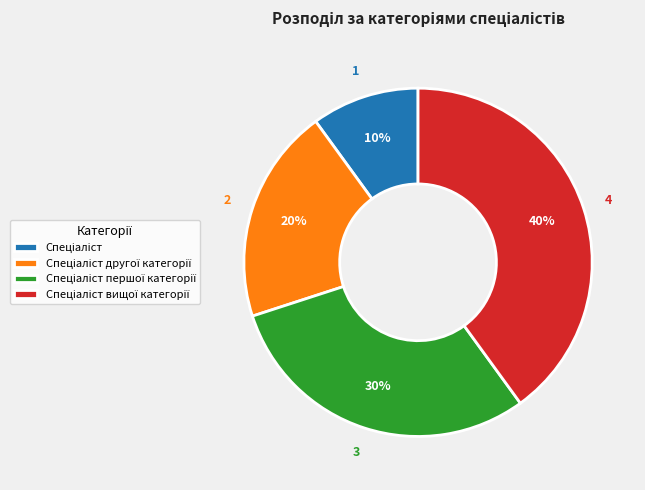

To the nearest percent, what is the average slice percentage?

25%